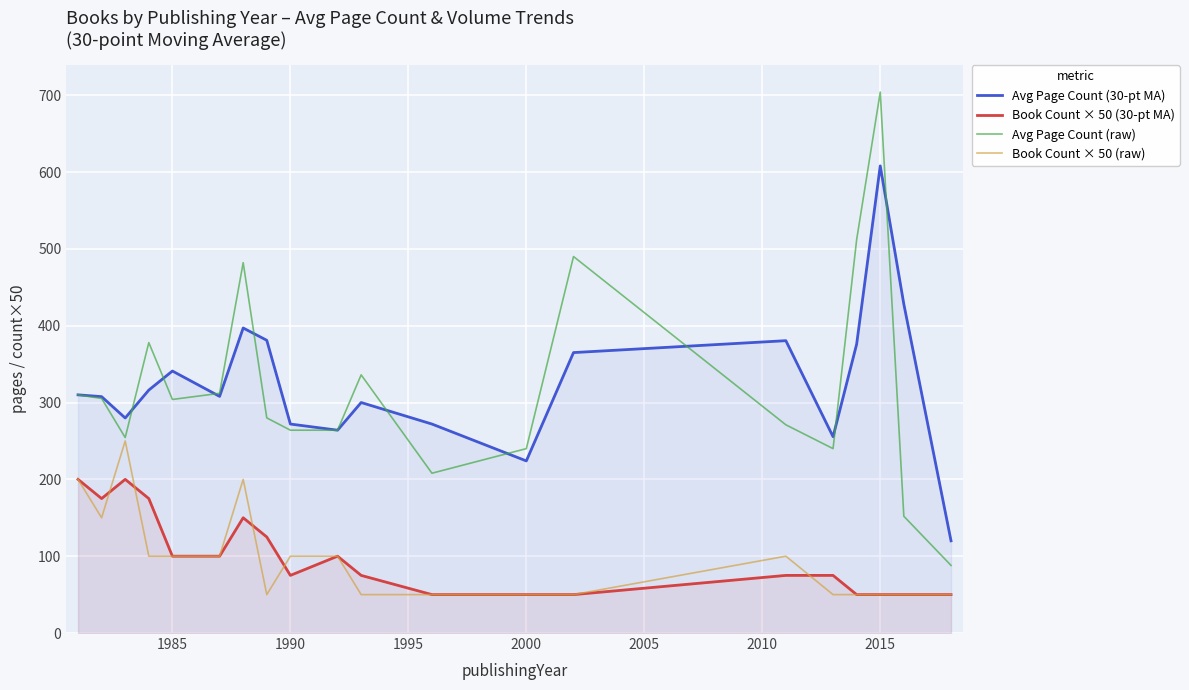

Which series has the largest total across all categories?

Avg Page Count (30-pt MA)